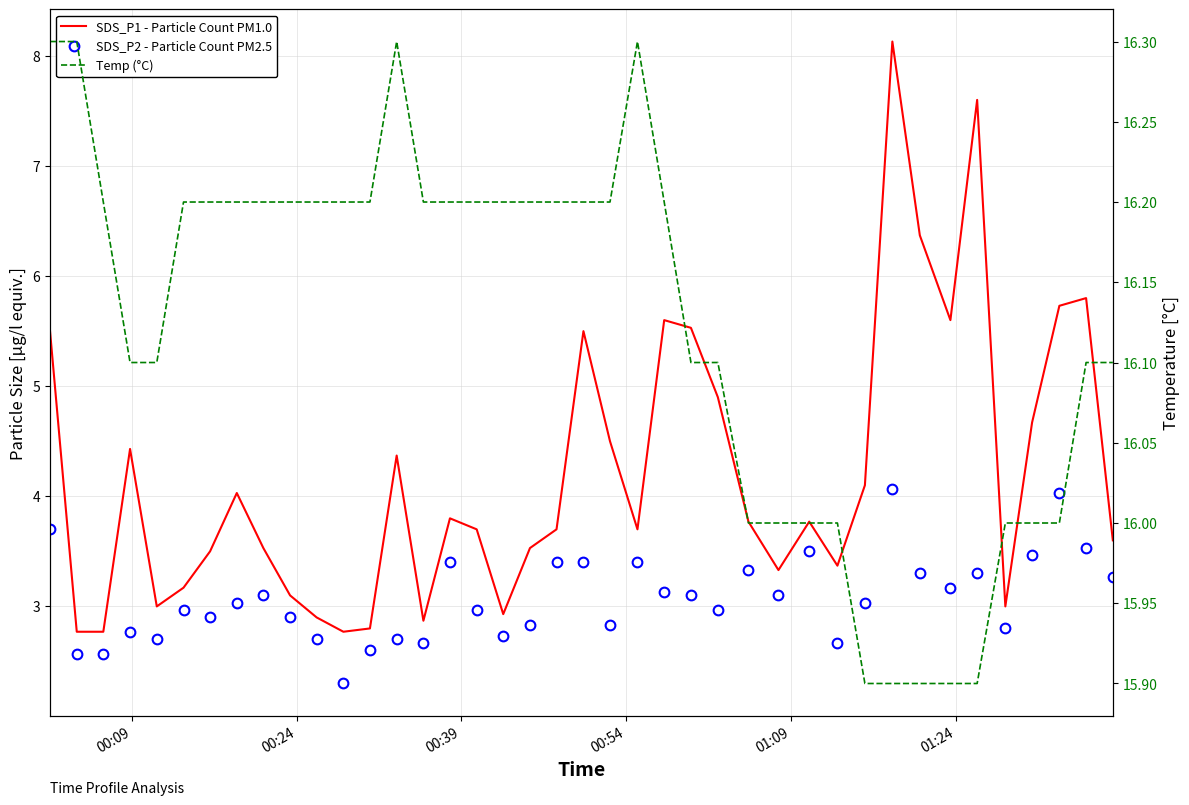

Rank the series by their maximum value, from highest to lowest.

Temp (°C), SDS_P1 - Particle Count PM1.0, SDS_P2 - Particle Count PM2.5